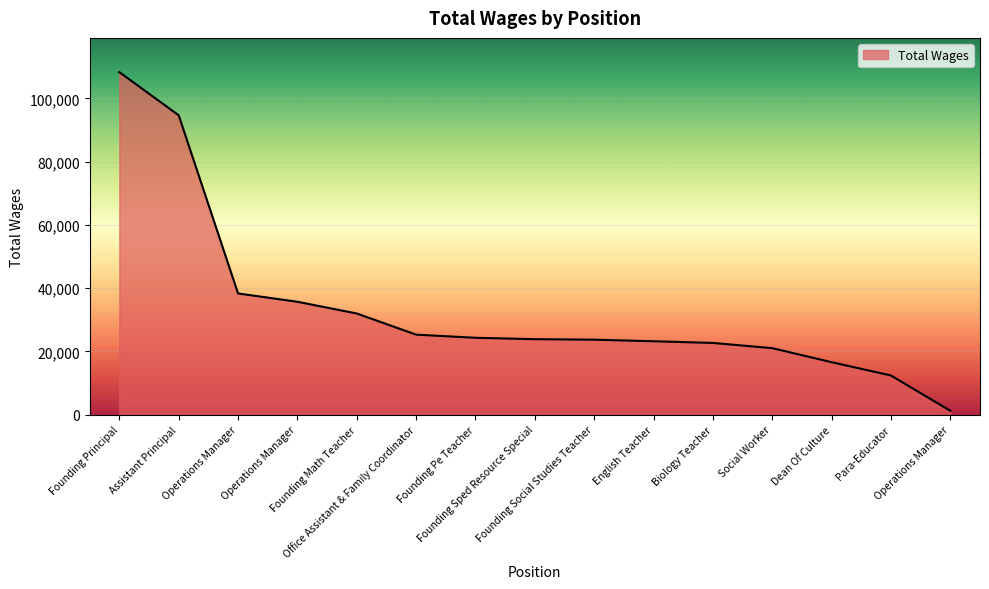

Which label corresponds to the largest value in the chart?

Founding Principal